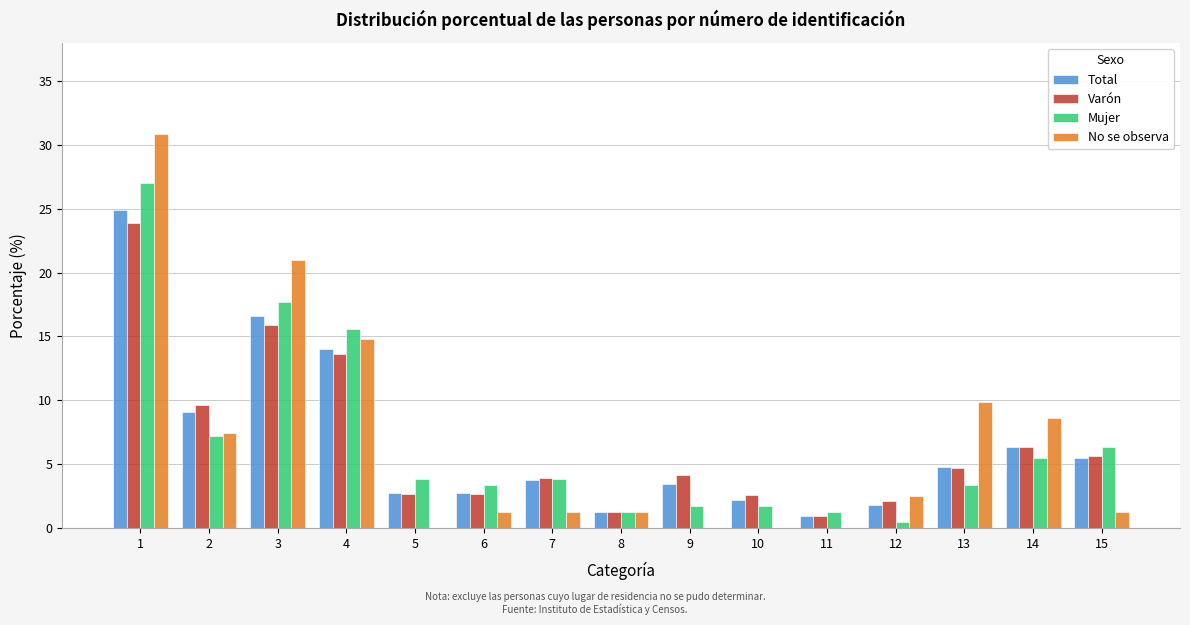

True or false: Varón has a value of 2.6 at 6.

True